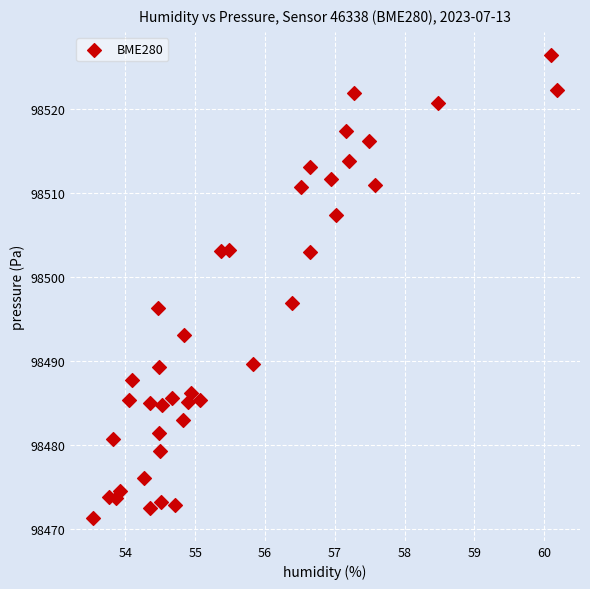

What is the range of X values (max minus min)?

6.6